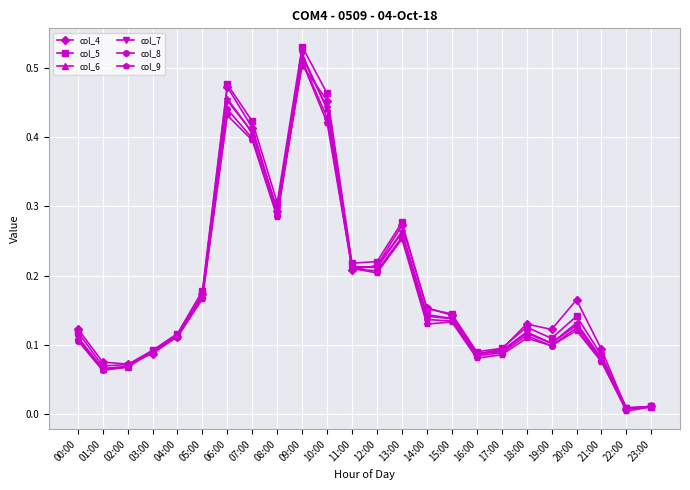

Does the chart have visible grid lines?

Yes